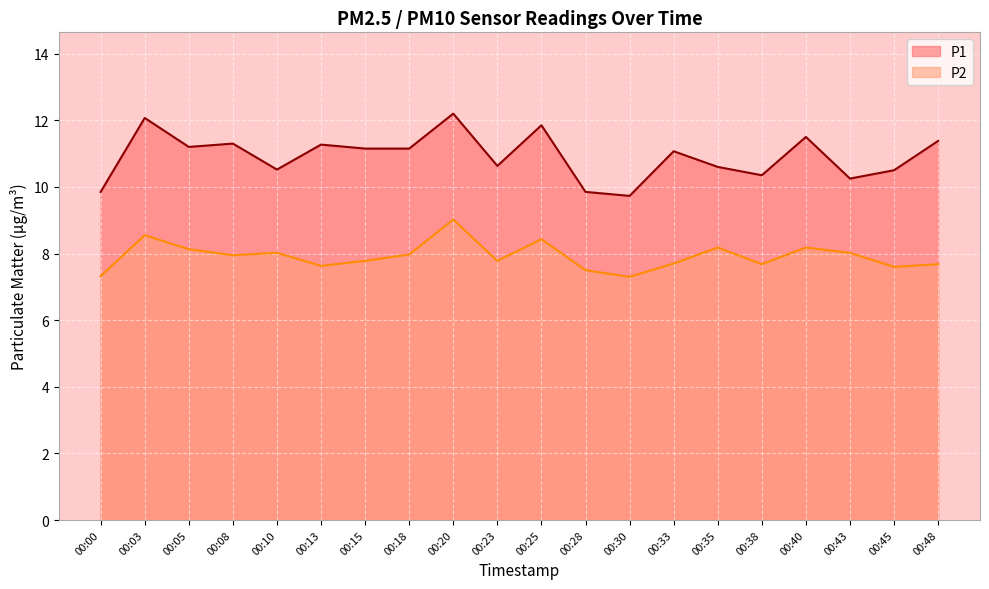

At which category is the sum across all series the highest?

00:20